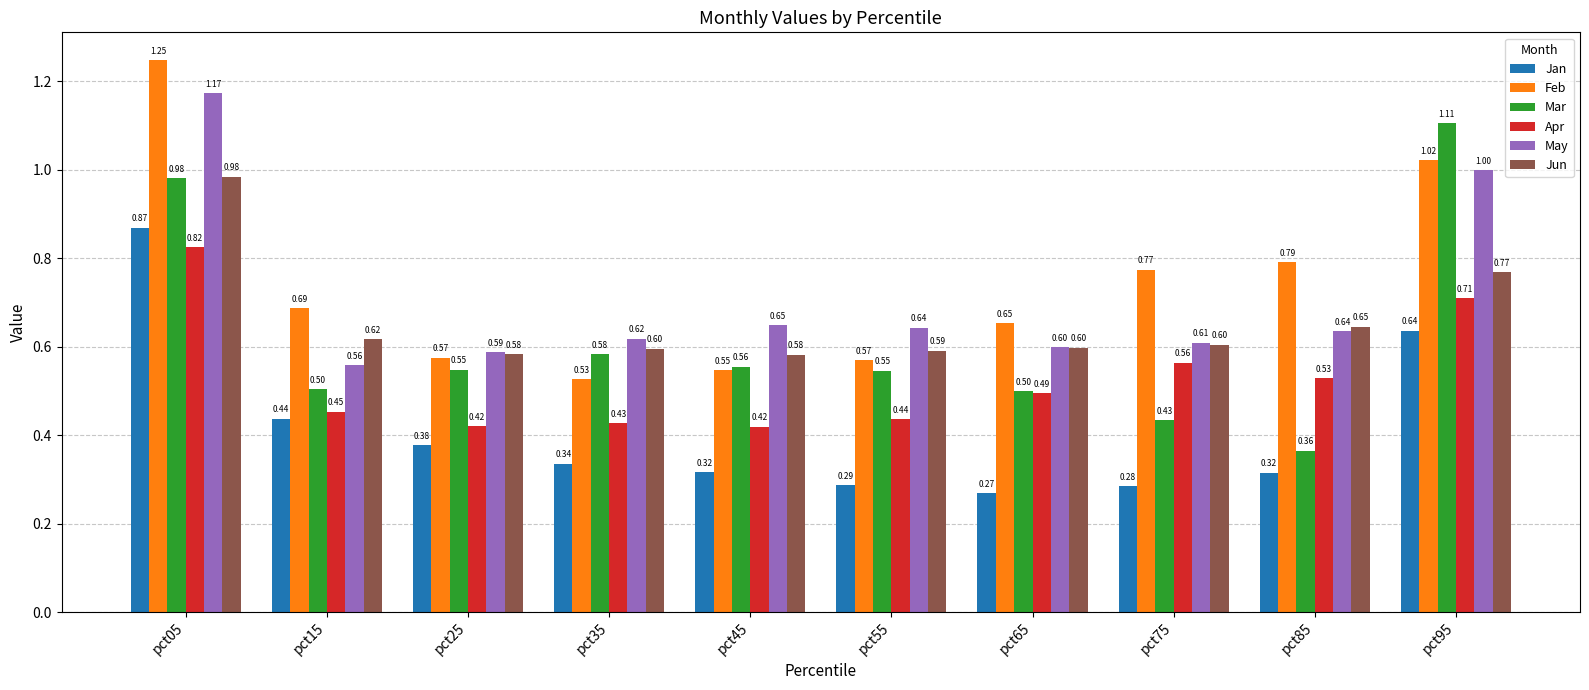

List the series in order of their peak value, highest first.

Feb, May, Mar, Jun, Jan, Apr